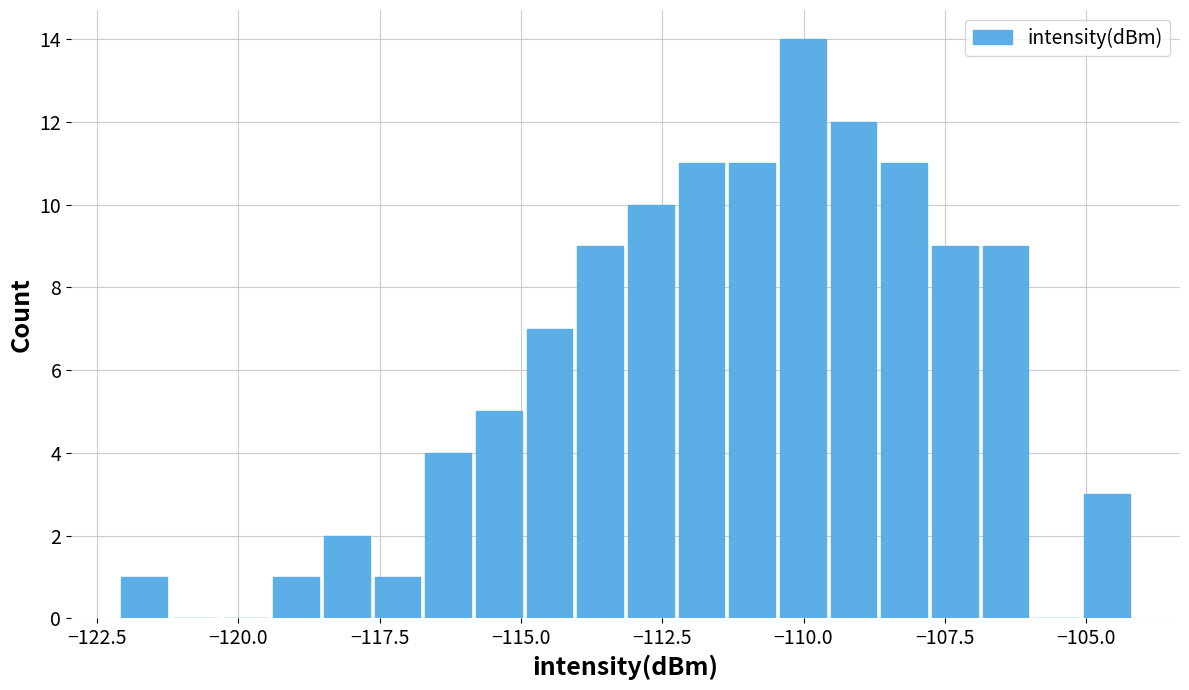

Read against the x-axis, roughly where is the centre of the tallest bar?

-110.0